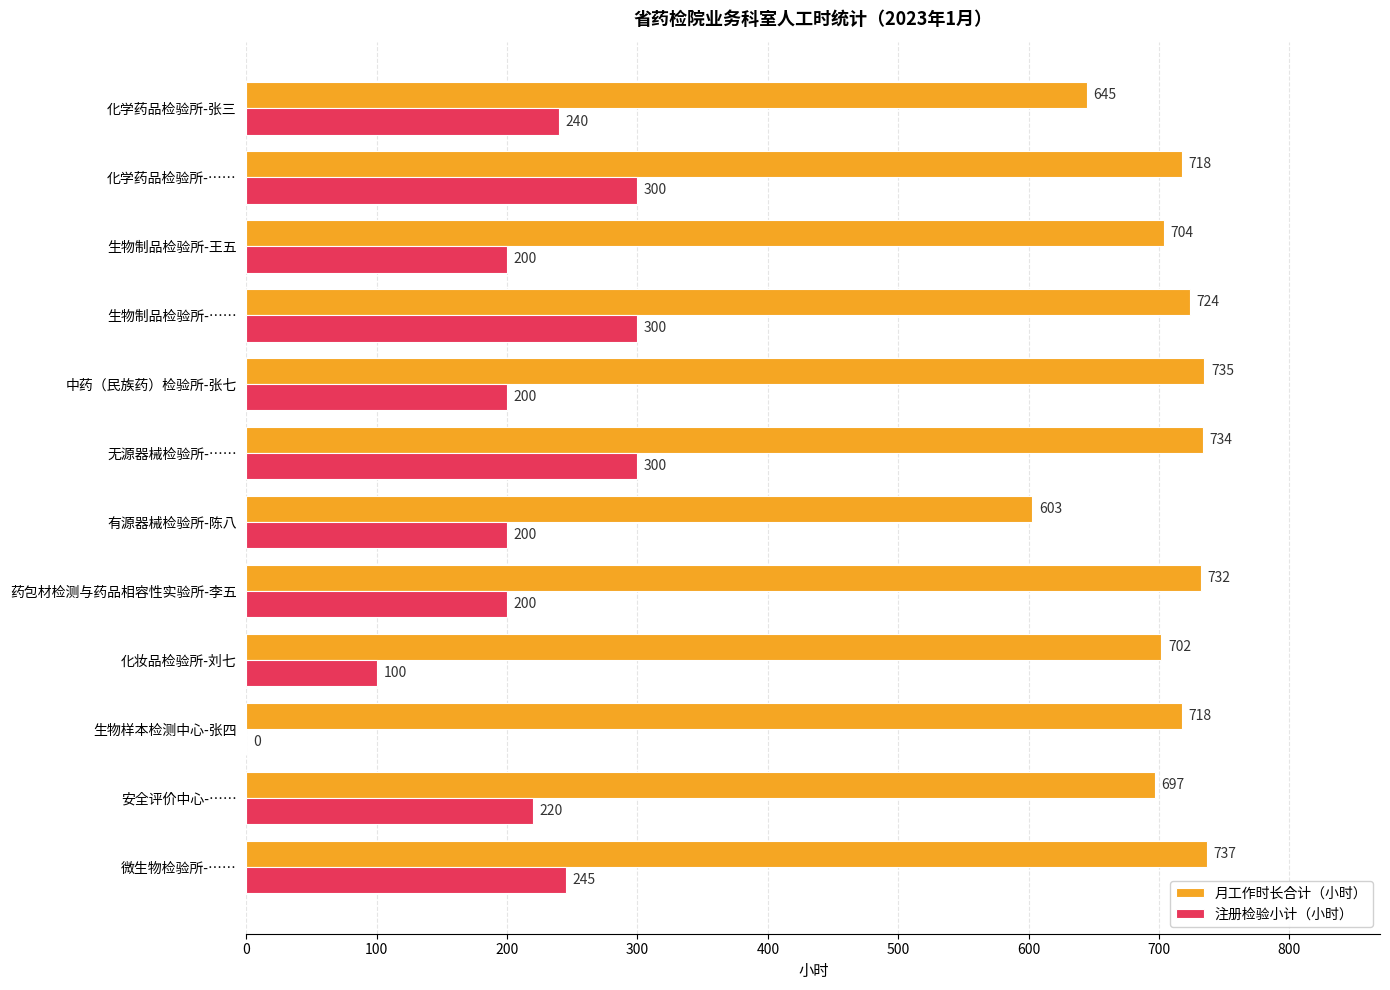

What is the average value of the 注册检验小计（小时） series?

209